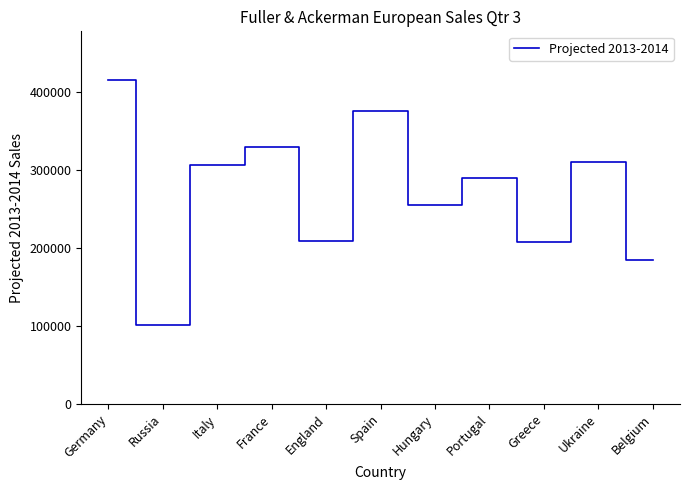

The value at France is 329336.7. True or false?

True